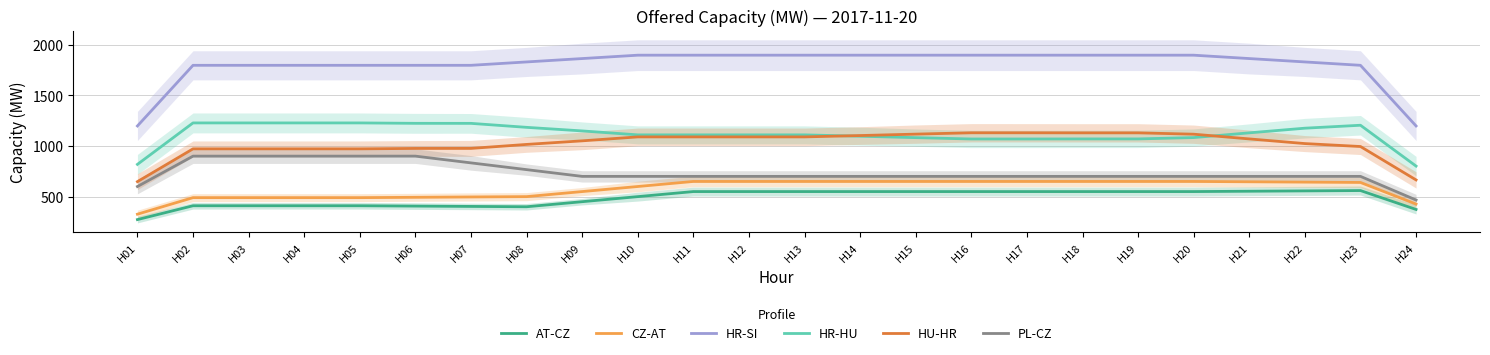

At which label does HR-SI first exceed 1863?

H09